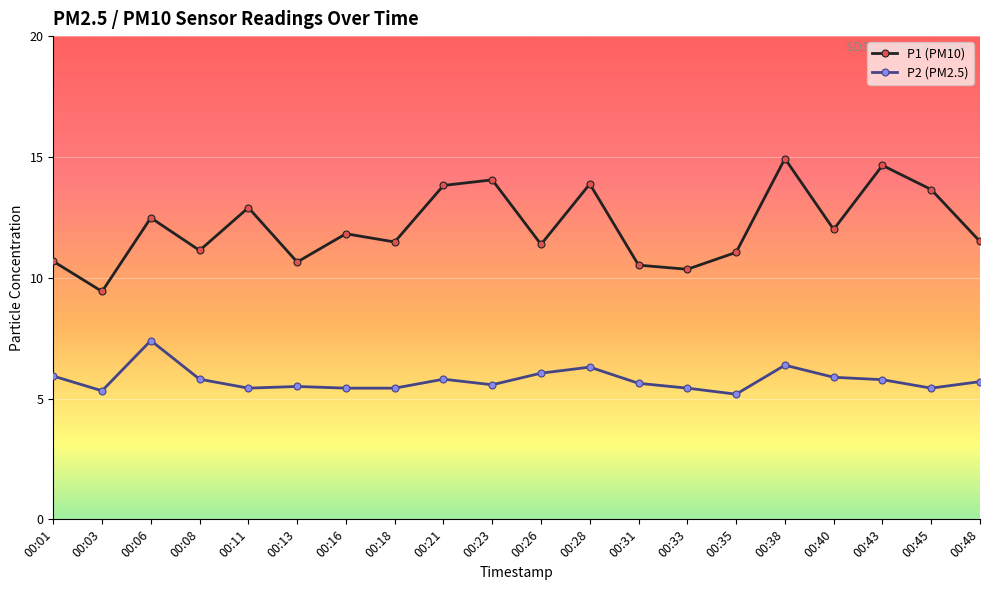

What are all the series names shown in the legend?

P1 (PM10), P2 (PM2.5)